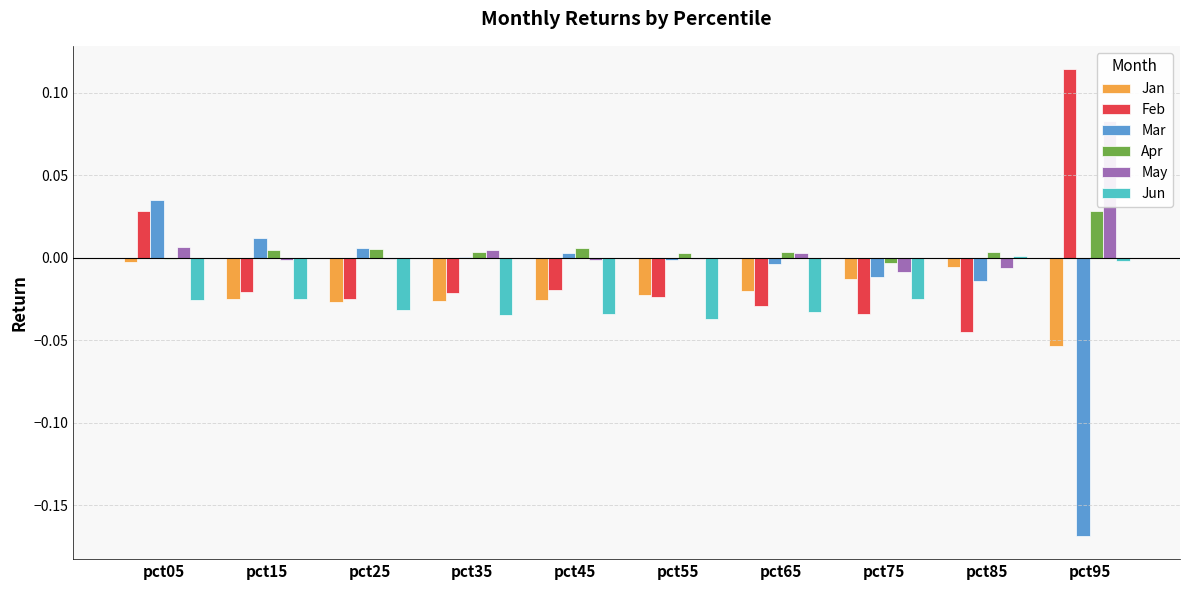

How many values in Apr are above zero?

8